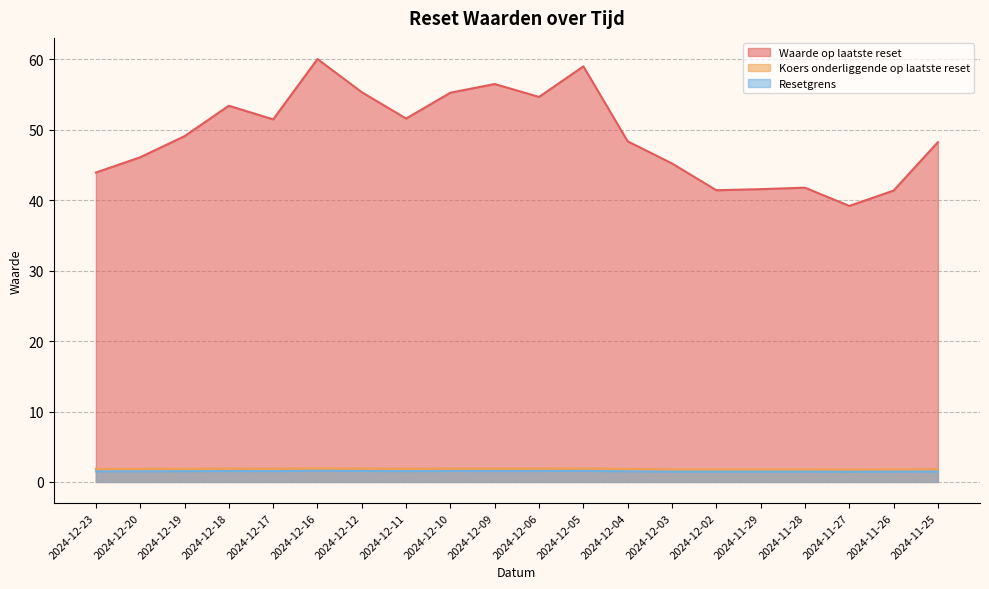

Rank the series by their maximum value, from highest to lowest.

Waarde op laatste reset, Koers onderliggende op laatste reset, Resetgrens